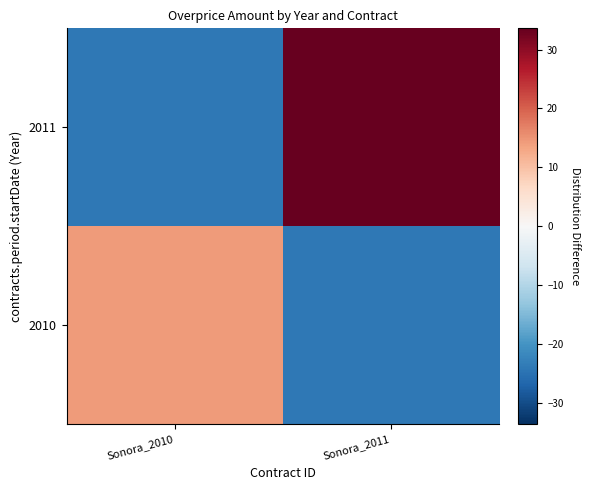

Which has a higher value, Sonora_2010 or Sonora_2011?

Sonora_2010